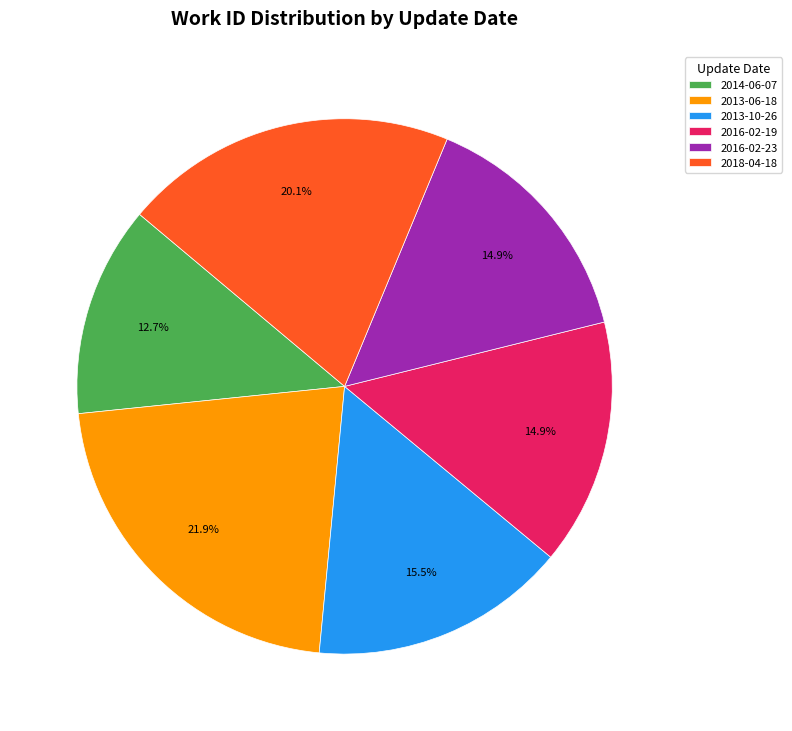

Which slice is the largest?

2013-06-18